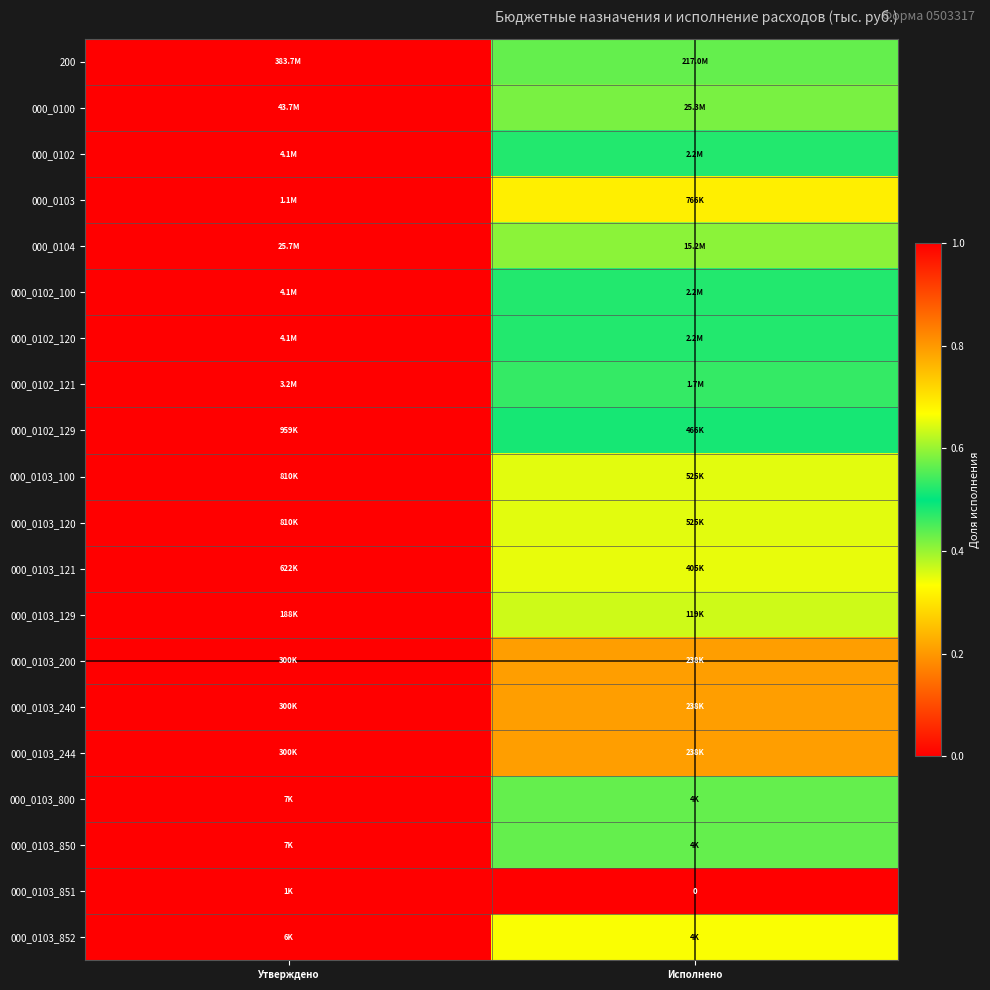

What value does the 000_0104 series have at Исполнено?

0.6